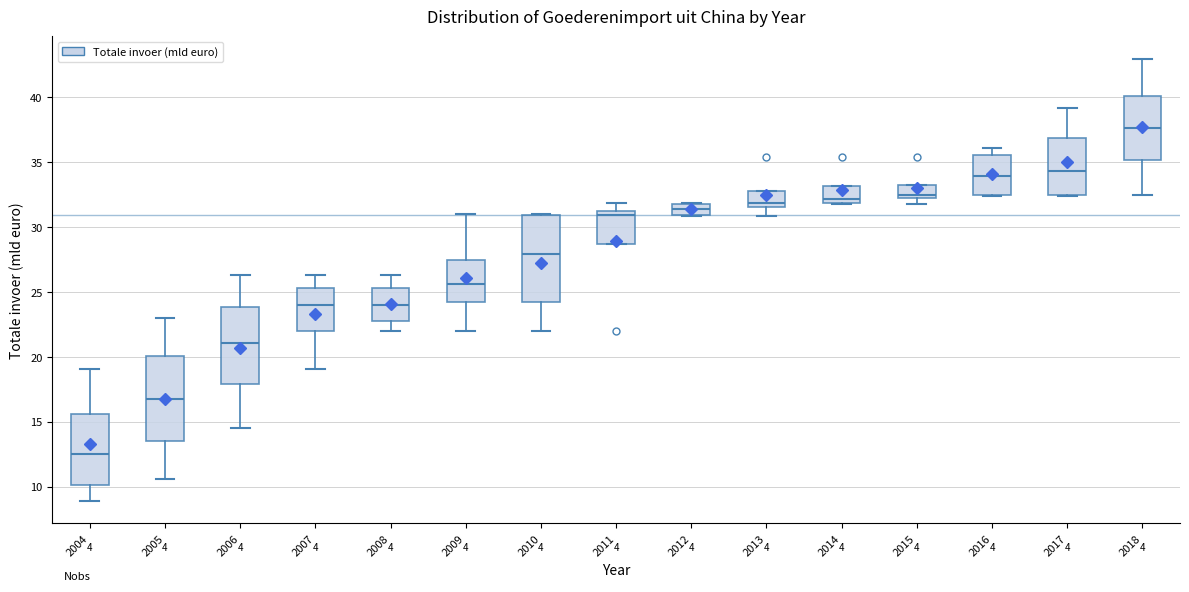

Where is the upper edge of the box at x = 2011 on the y-axis? The values are not printed on the chart, so give them approximately, as read against the axis.

31.0